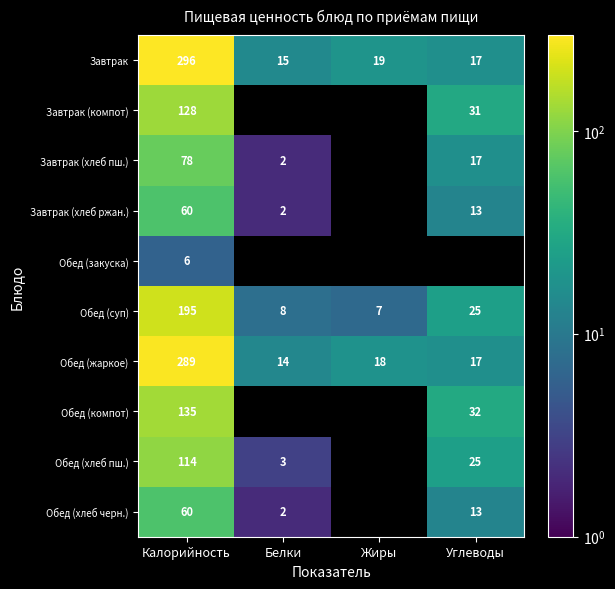

True or false: Обед (жаркое) has a value of 28.1 at Жиры.

False